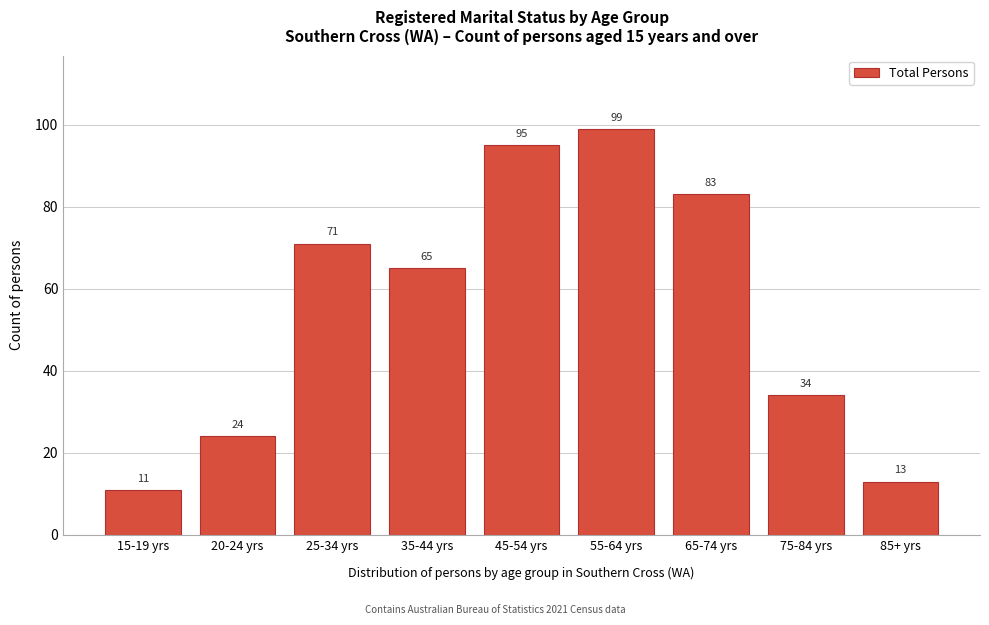

Reading left to right, transcribe all the data shown in this chart.

15-19 yrs=11	20-24 yrs=24	25-34 yrs=71	35-44 yrs=65	45-54 yrs=95	55-64 yrs=99	65-74 yrs=83	75-84 yrs=34	85+ yrs=13